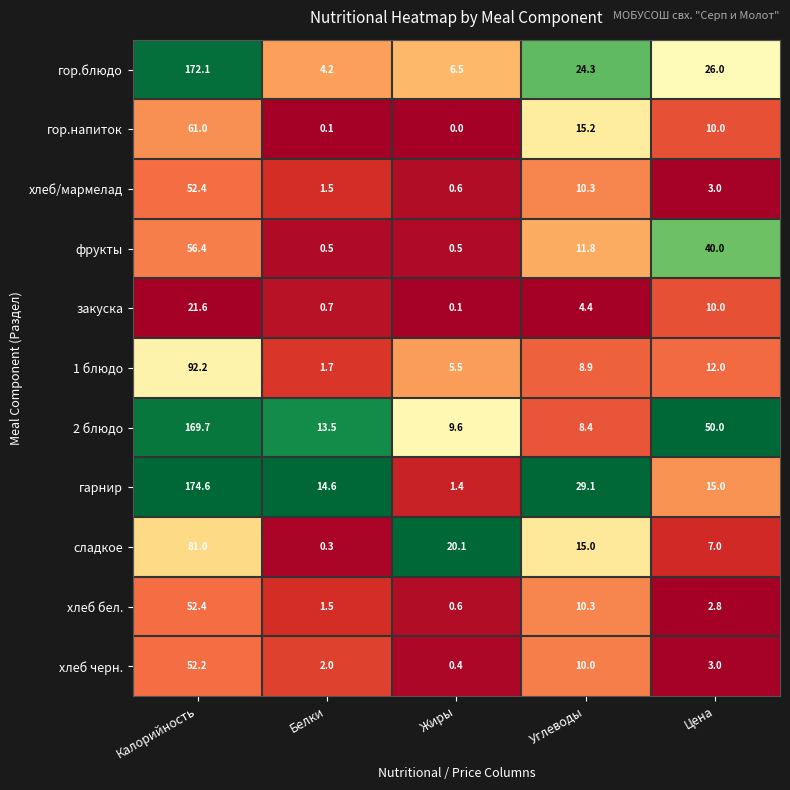

What is the difference between the maximum and minimum values in the хлеб черн. series?

51.8